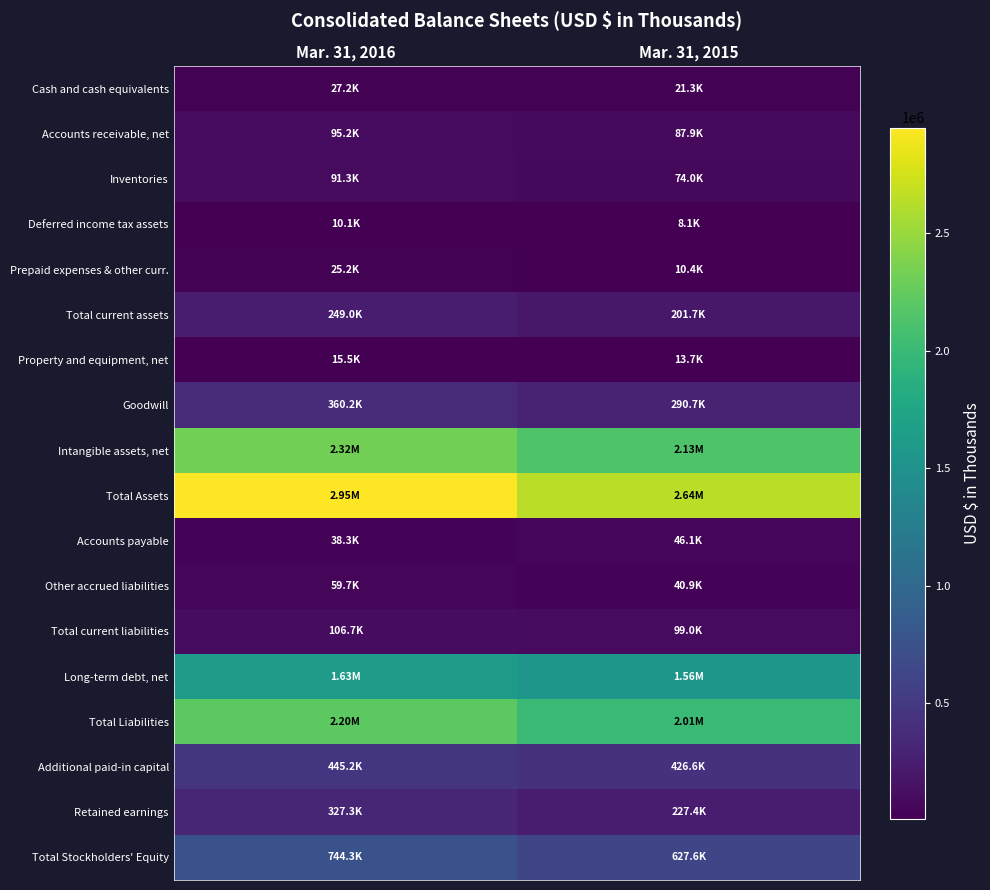

Rank the series at Mar. 31, 2015 from lowest to highest value.

Deferred income tax assets, Prepaid expenses & other curr., Property and equipment, net, Cash and cash equivalents, Other accrued liabilities, Accounts payable, Inventories, Accounts receivable, net, Total current liabilities, Total current assets, Retained earnings, Goodwill, Additional paid-in capital, Total Stockholders' Equity, Long-term debt, net, Total Liabilities, Intangible assets, net, Total Assets